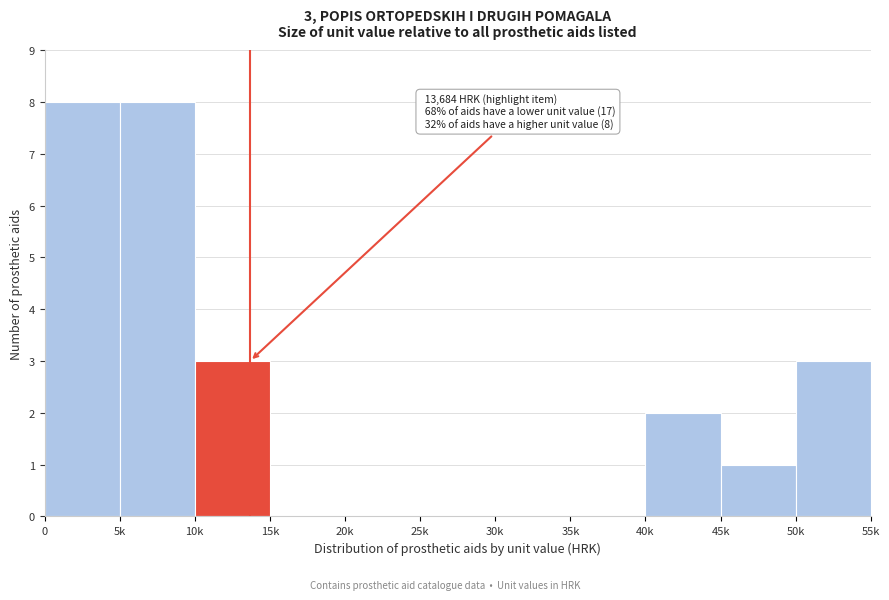

Reading left to right, what are all the values shown in this chart?

0=8	5k=8	10k=3	15k=0	20k=0	25k=0	30k=0	35k=0	40k=2	45k=1	50k=3